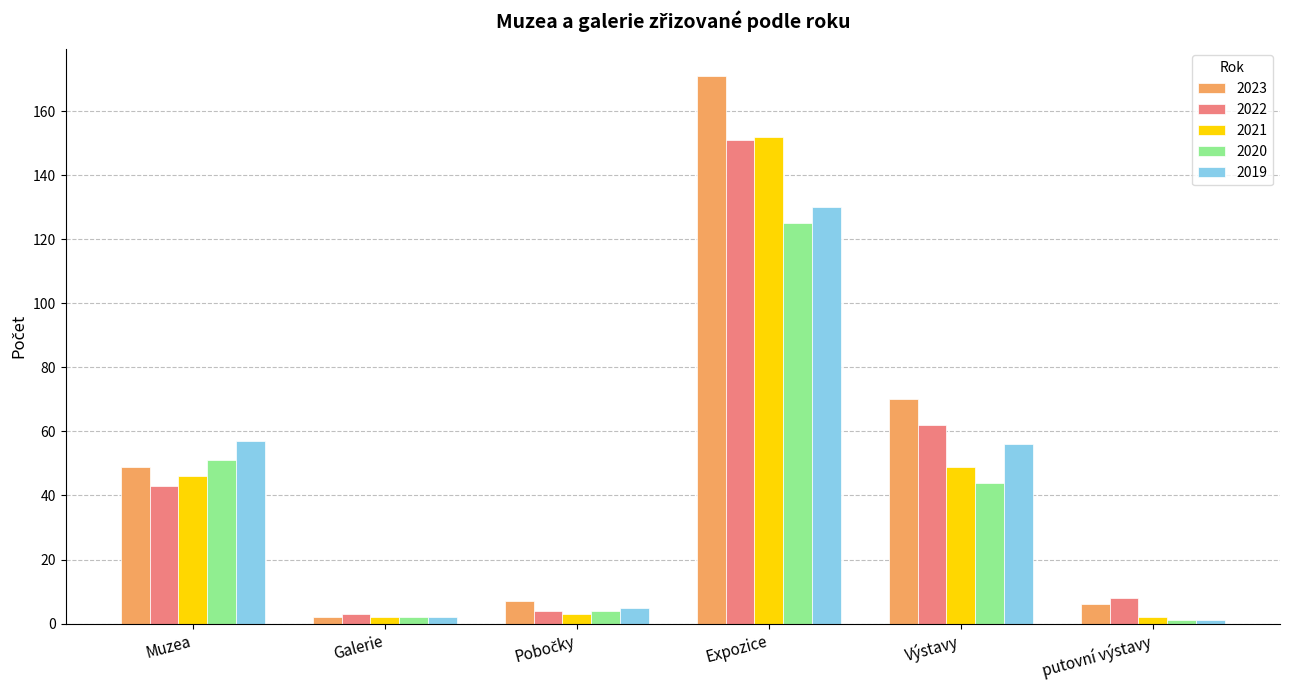

Is the value of 2020 at Galerie greater than the value of 2021 at Výstavy?

No